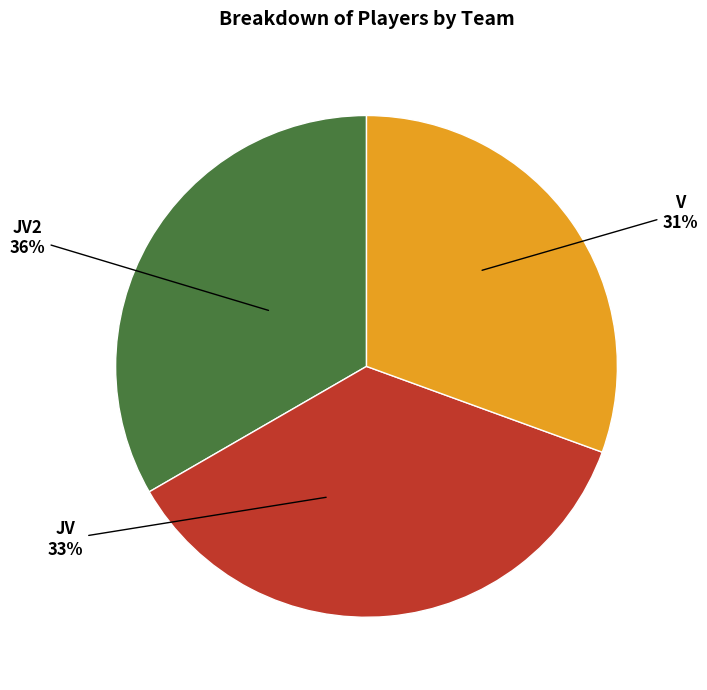

What is the total percentage of JV and JV2?

69.4%